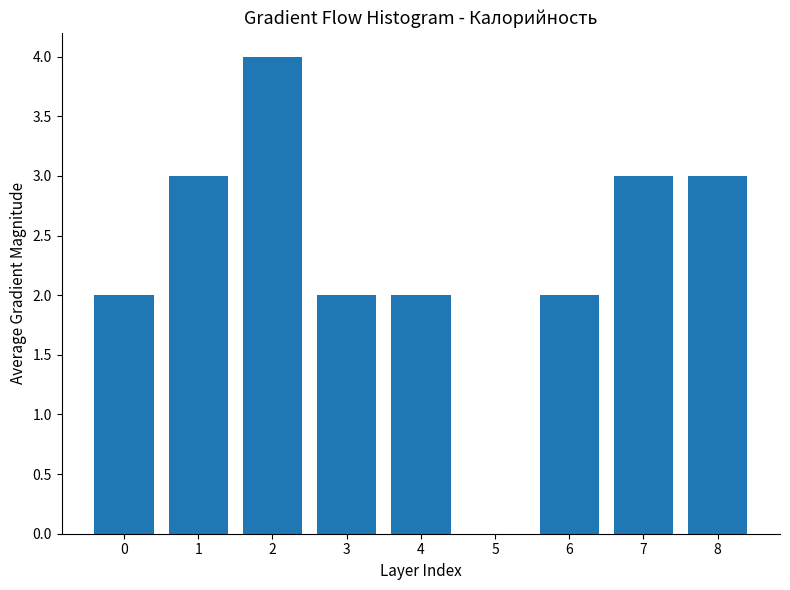

Reading right to left, extract all data points from this chart.

8=3	7=3	6=2	5=0	4=2	3=2	2=4	1=3	0=2